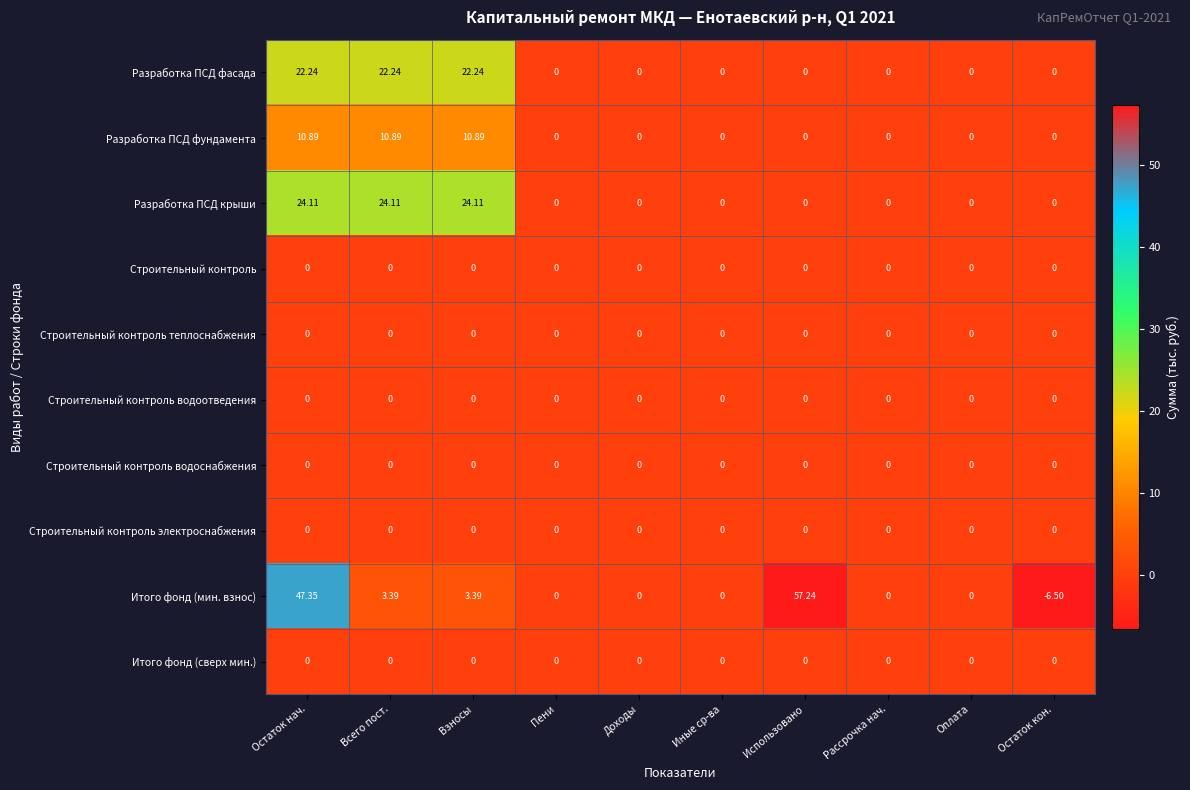

Between Доходы and Остаток кон., which series saw the biggest shift?

Итого фонд (мин. взнос)